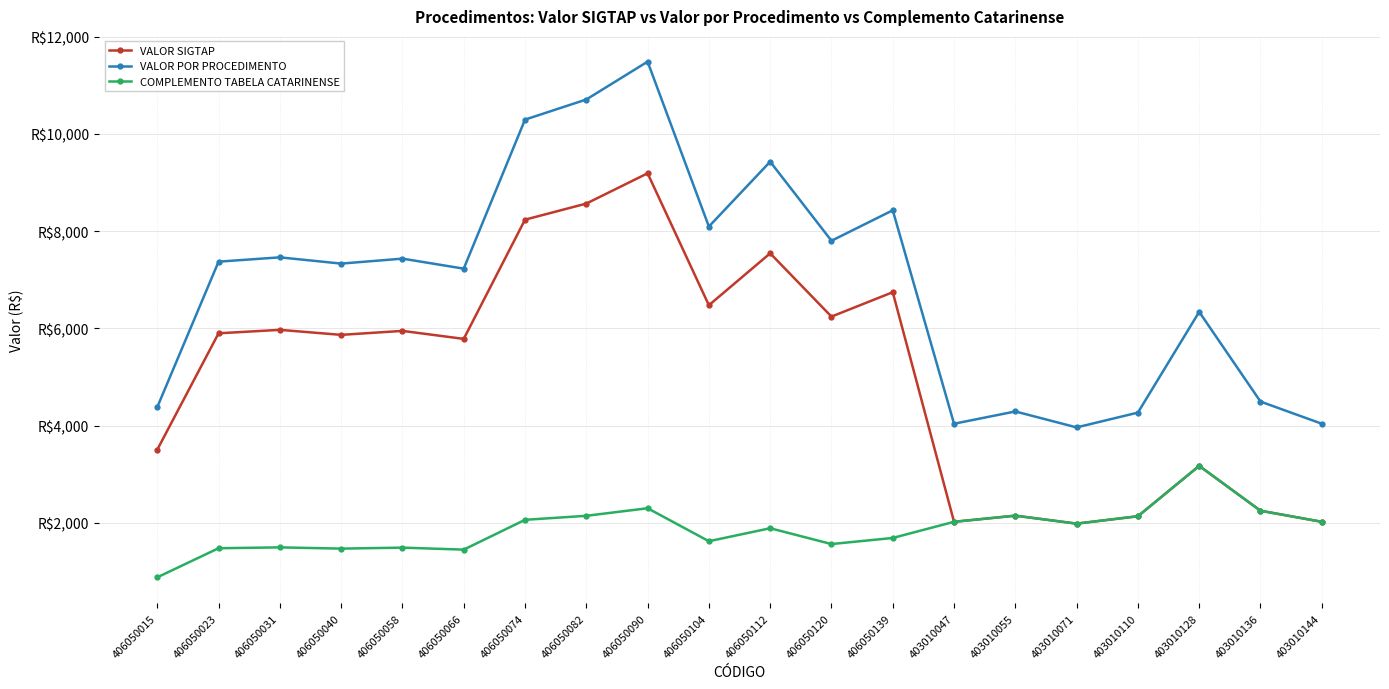

Read the COMPLEMENTO TABELA CATARINENSE value at 406050104.

1619.0